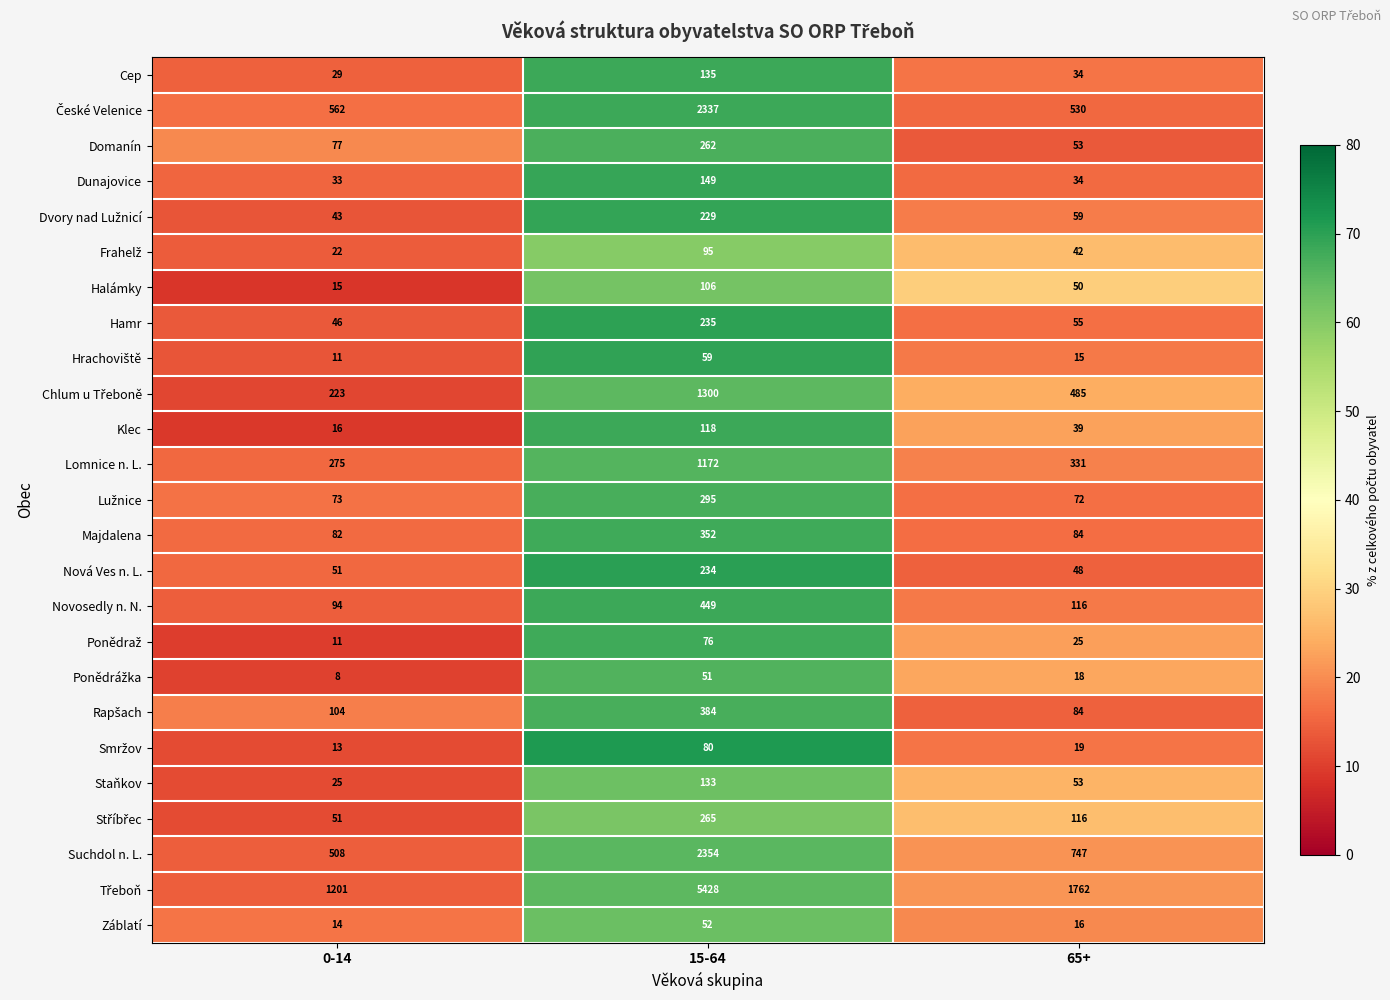

What is the difference between the maximum and minimum values in the Majdalena series?

270